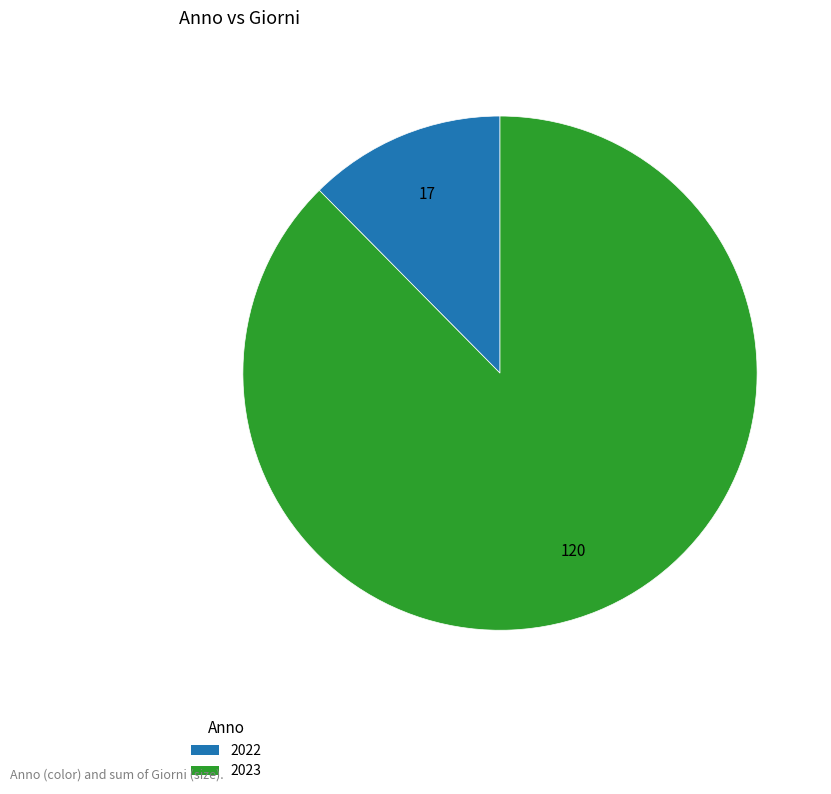

Is 2023 the majority of the pie?

Yes